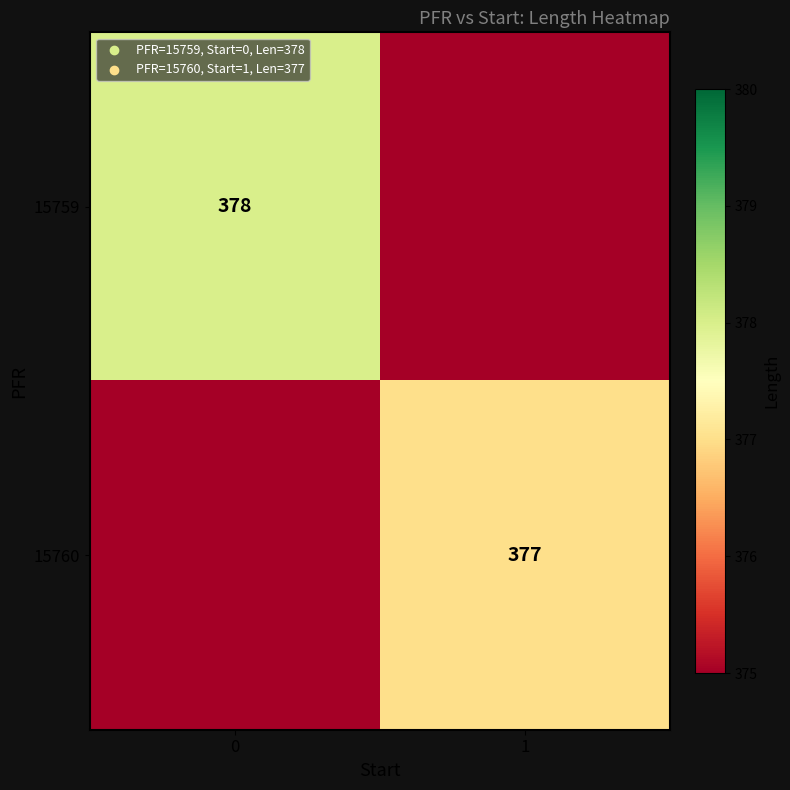

The 15760 series shows 526 at 1. True or false?

False